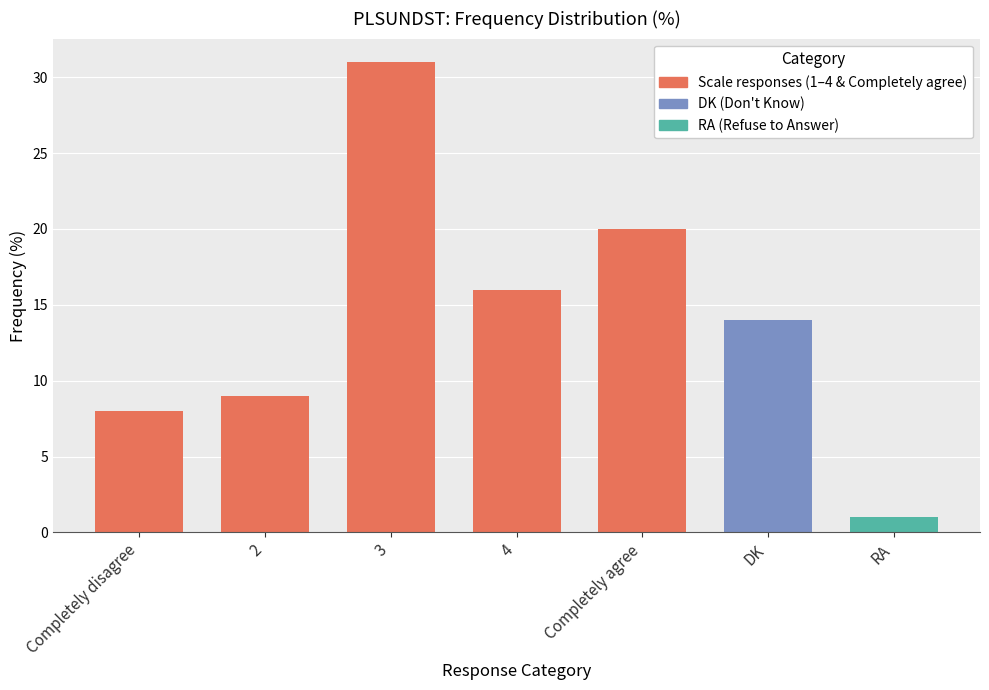

What is the smallest value displayed?

1